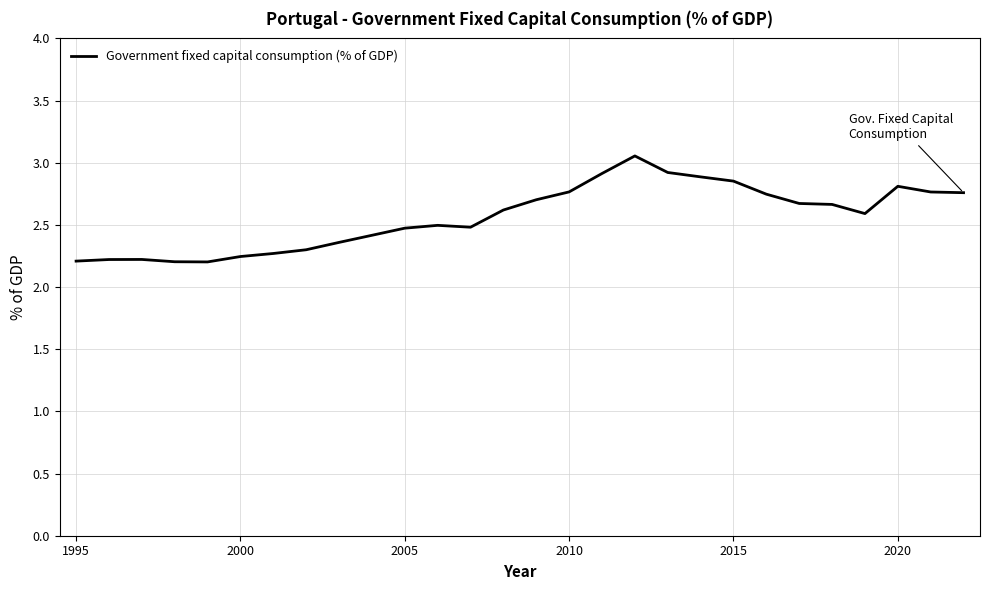

What is the difference between the maximum and minimum values?

0.9